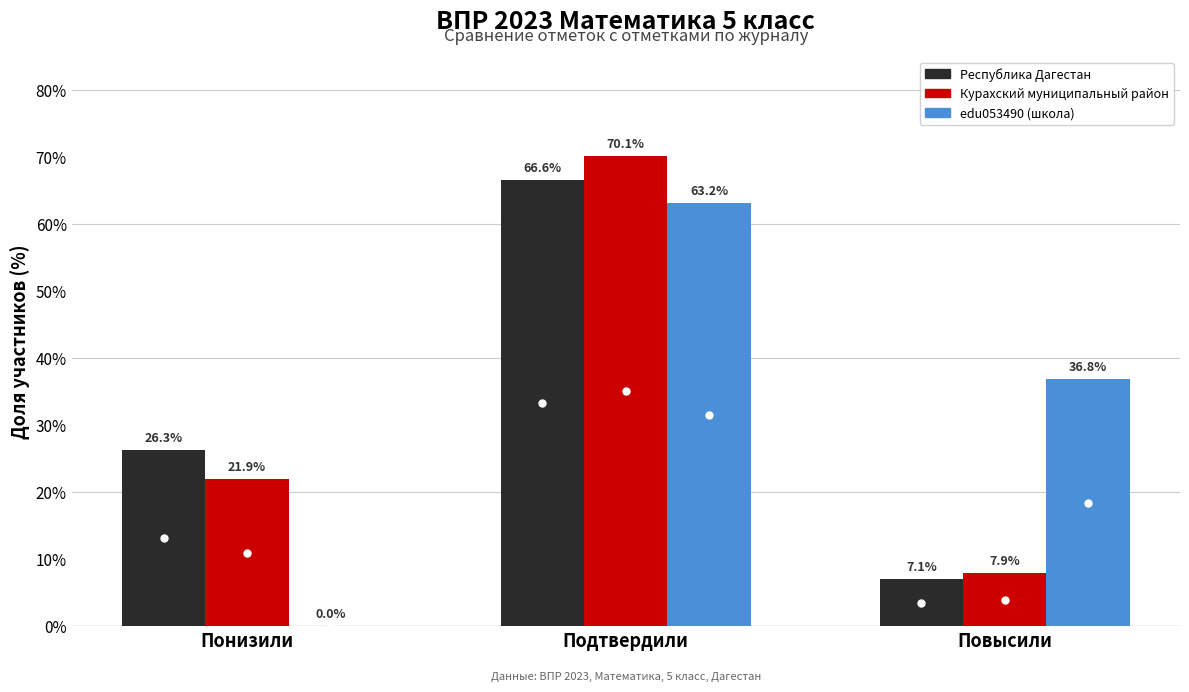

How many groups of bars are there?

3